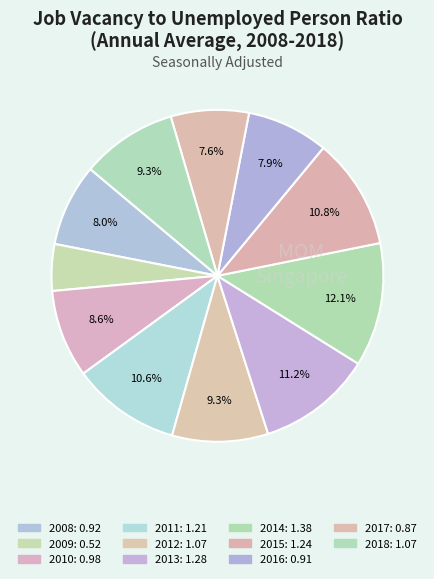

The 2009 slice represents 5% of the pie. True or false?

True